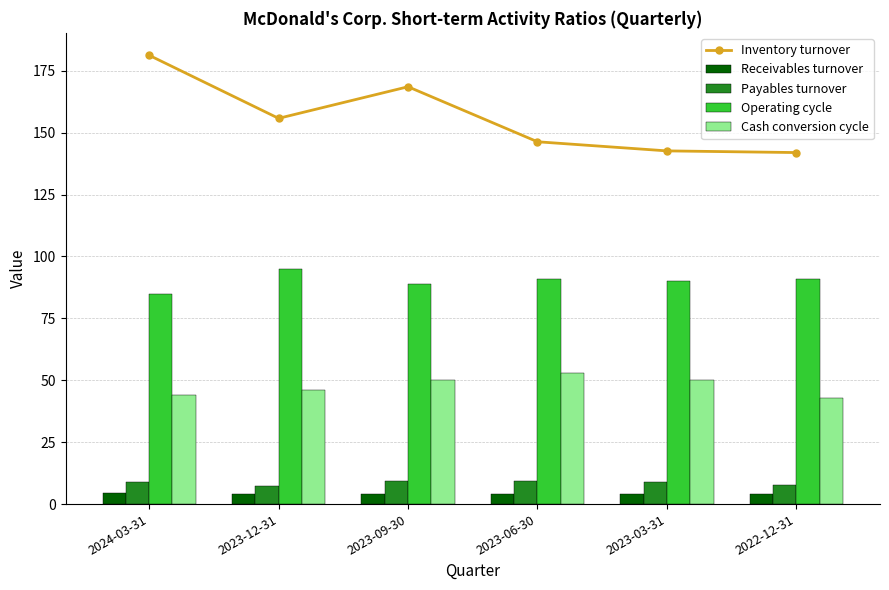

What is the label of the 3rd bar from the right?

2023-06-30